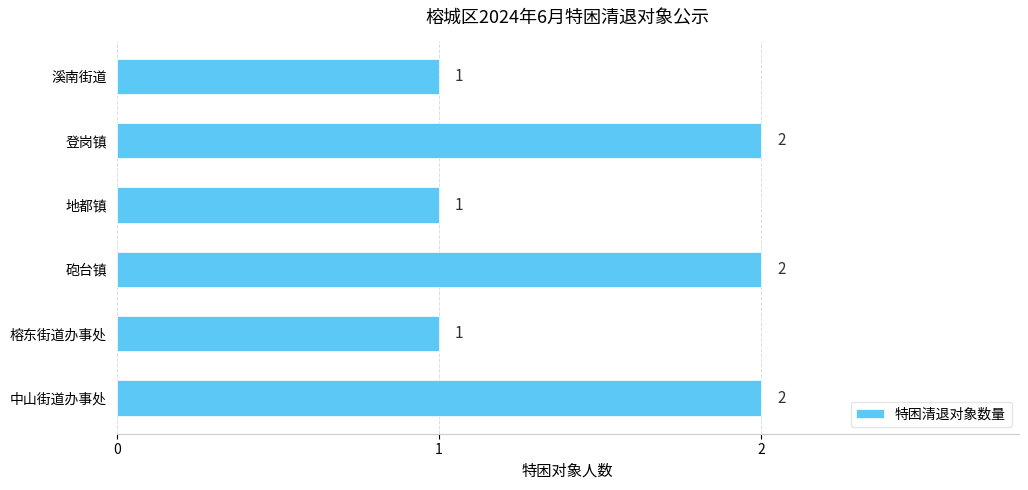

What is the maximum value shown in the chart?

2